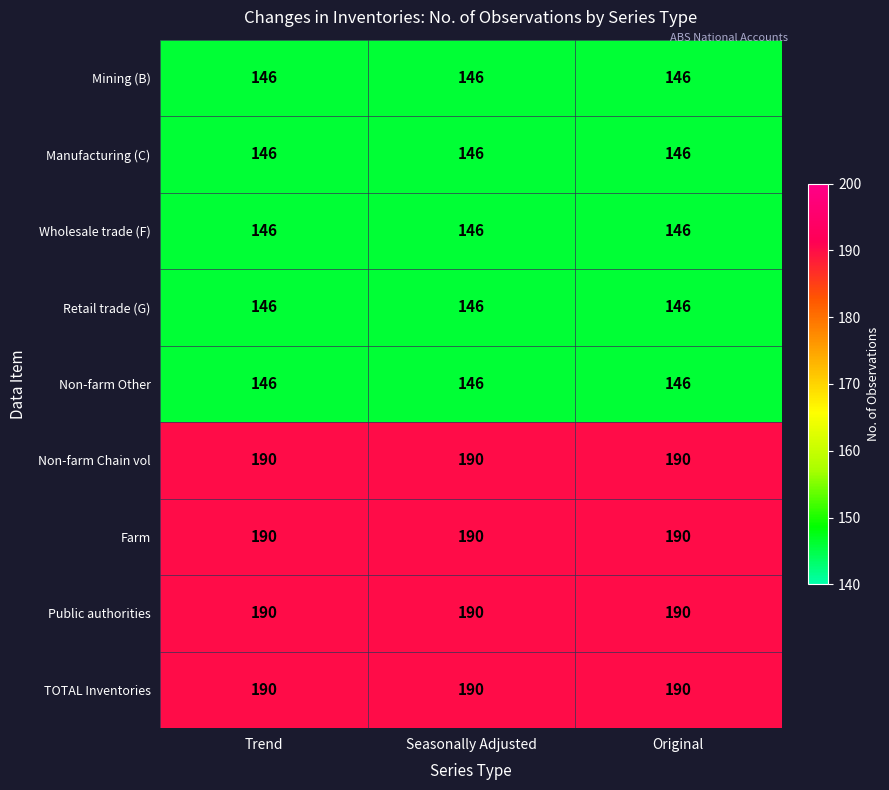

What value does the Farm series have at Original?

190